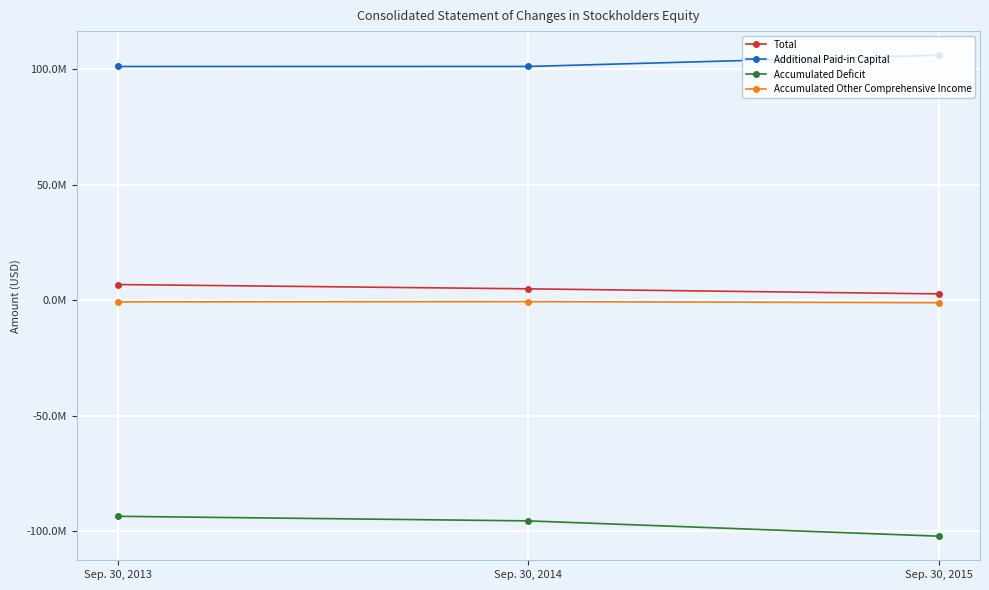

Which series has the widest spread of values?

Accumulated Deficit